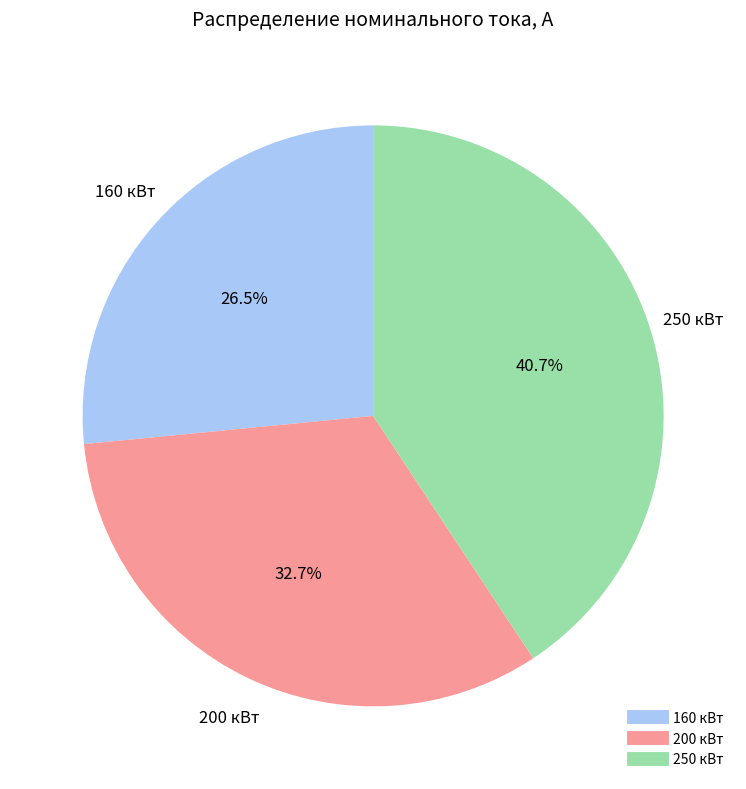

Is there any slice that represents more than half of the pie?

No